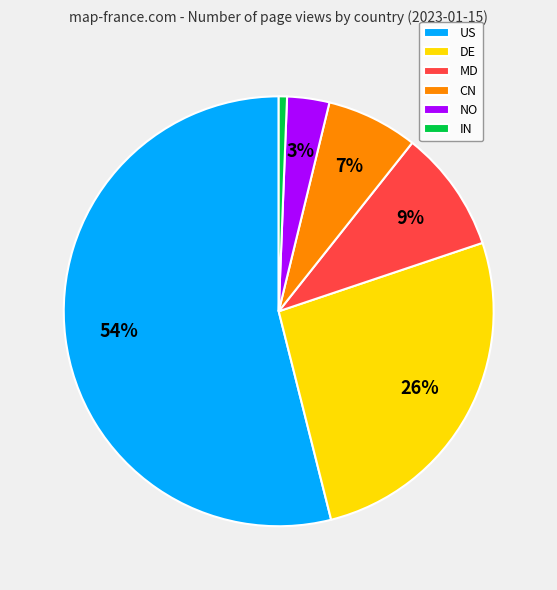

Does US represent more than half of the total?

Yes